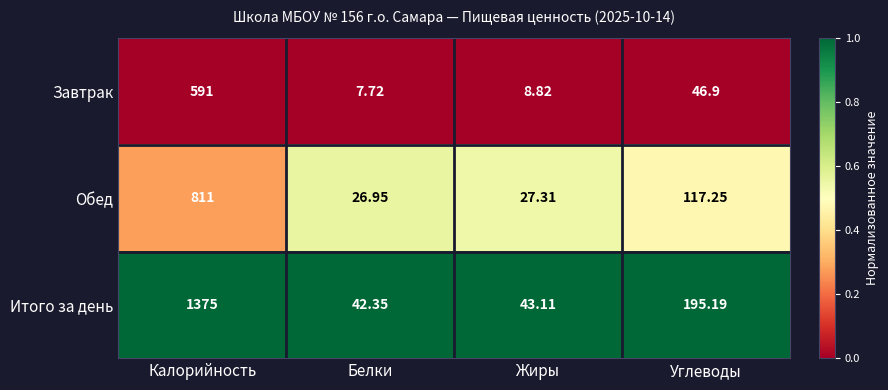

Rank the series by their average value, from highest to lowest.

Итого за день, Обед, Завтрак